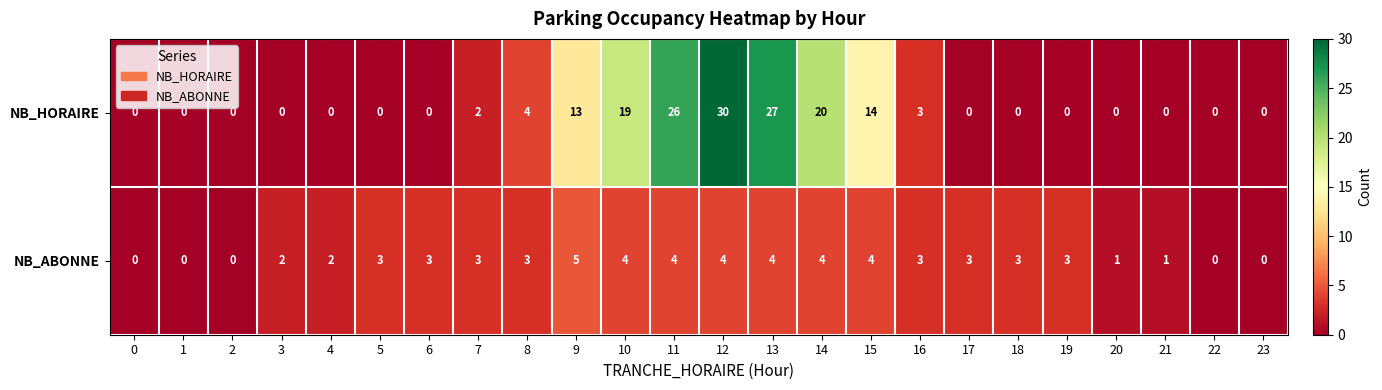

How many positive values does the NB_ABONNE series have?

19